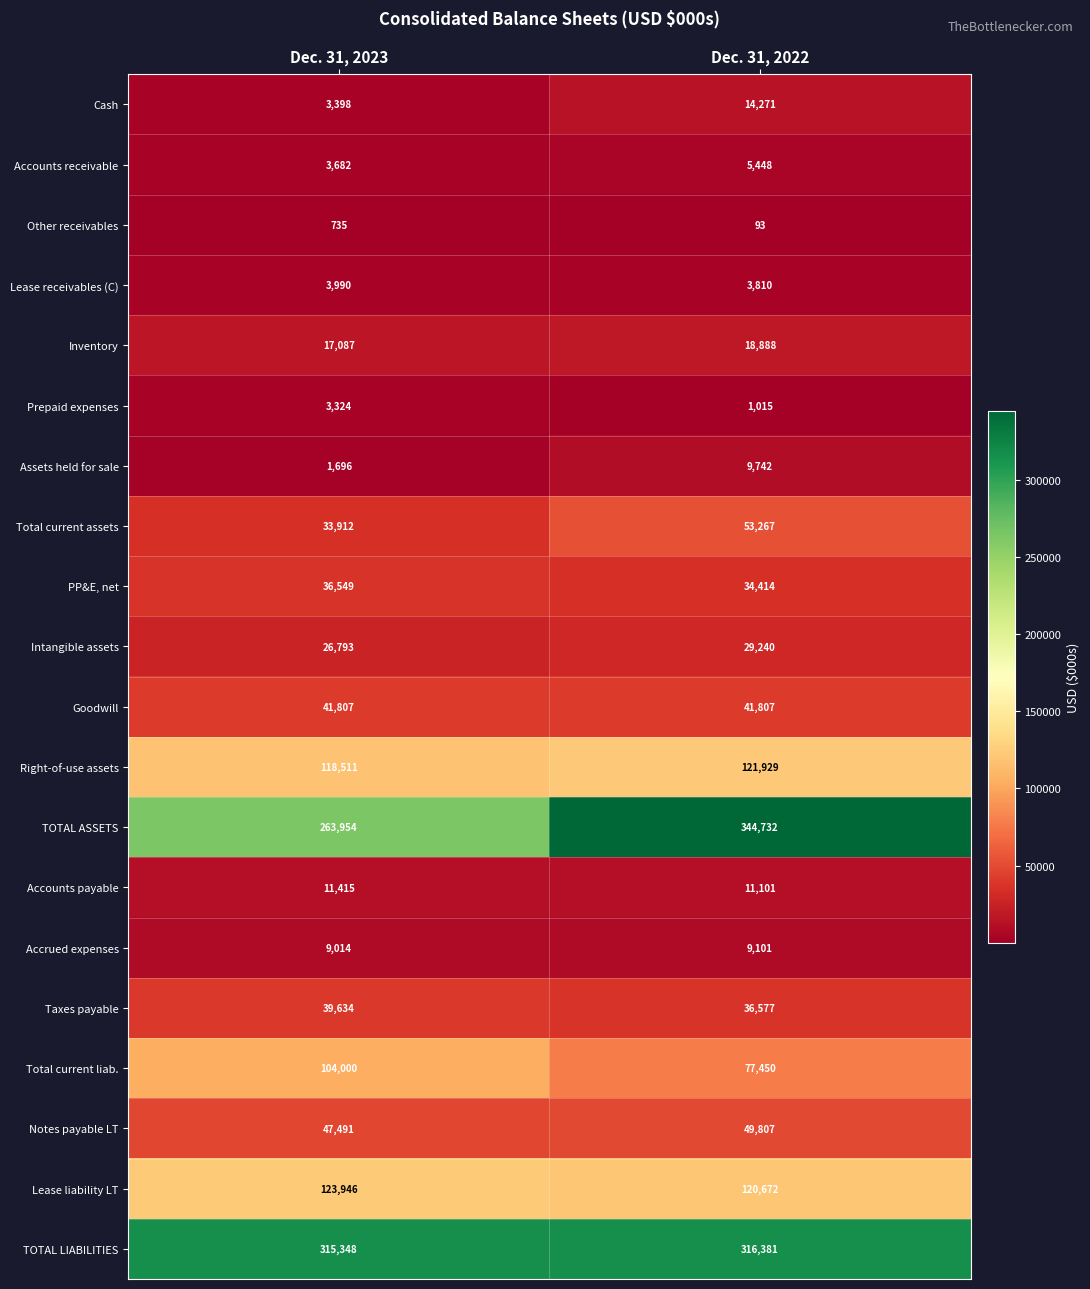

What is the spread (max minus min) of values at Dec. 31, 2023?

314613